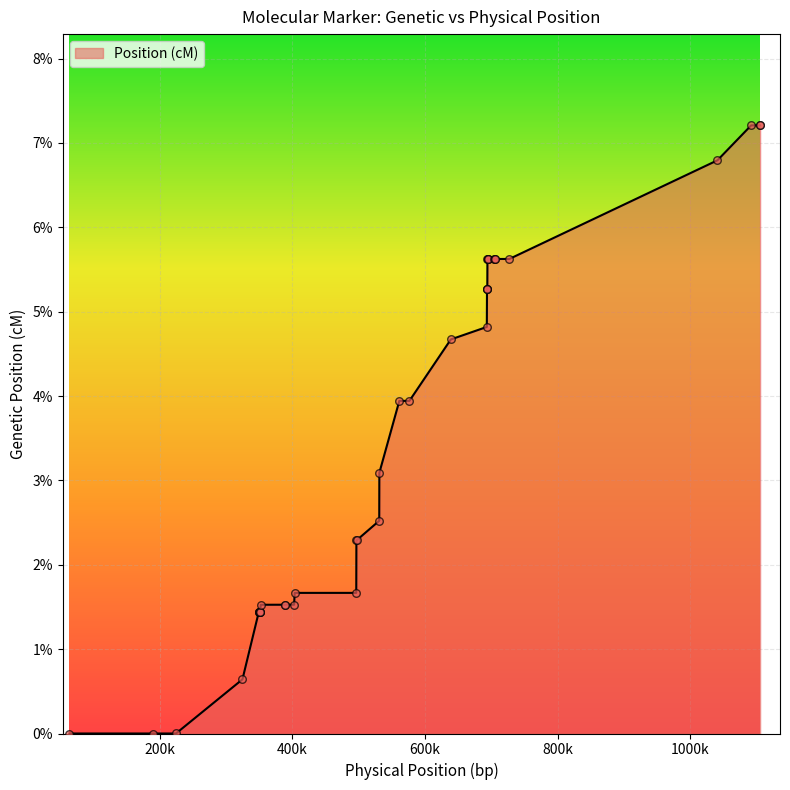

What is the maximum value shown in the chart?

7.2